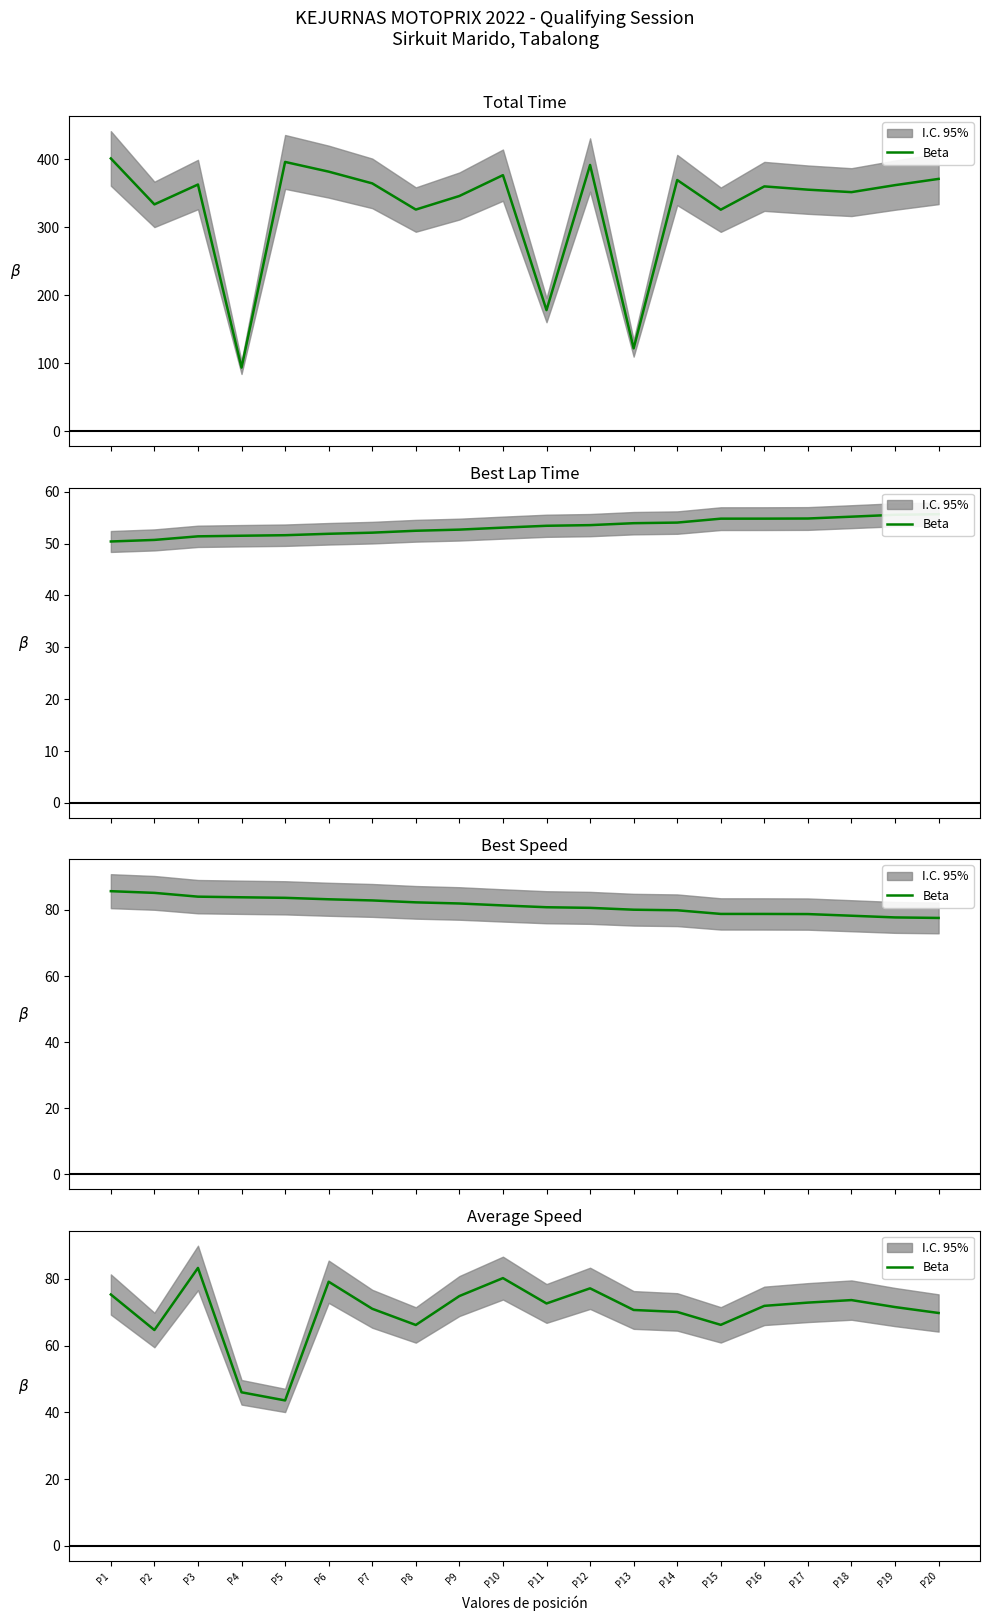

What is the change in value from P1 to P8?

-9.1